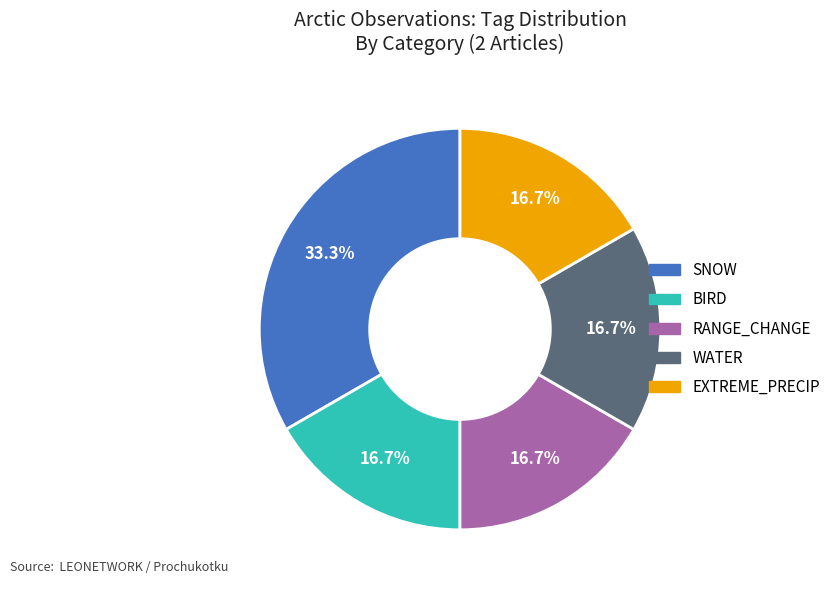

Approximately how many times larger is the value at EXTREME_PRECIP compared to WATER?

1.0